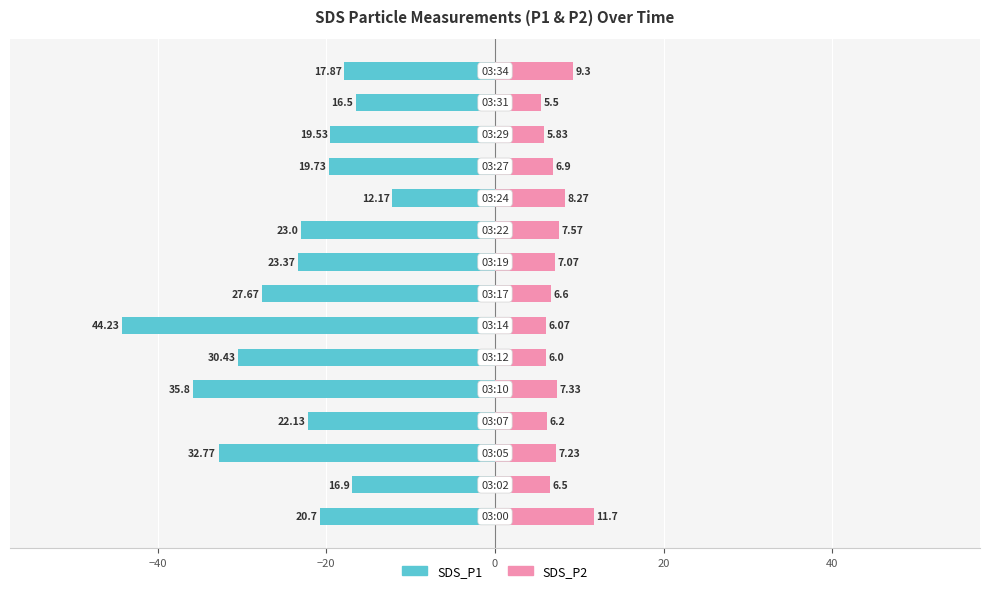

Reading left to right, extract all data points from this chart.

SDS_P1: -20.7	-16.9	-32.8	-22.1	-35.8	-30.4	-44.2	-27.7	-23.4	-23.0	-12.2	-19.7	-19.5	-16.5	-17.9
SDS_P2: 11.7	6.5	7.2	6.2	7.3	6.0	6.1	6.6	7.1	7.6	8.3	6.9	5.8	5.5	9.3